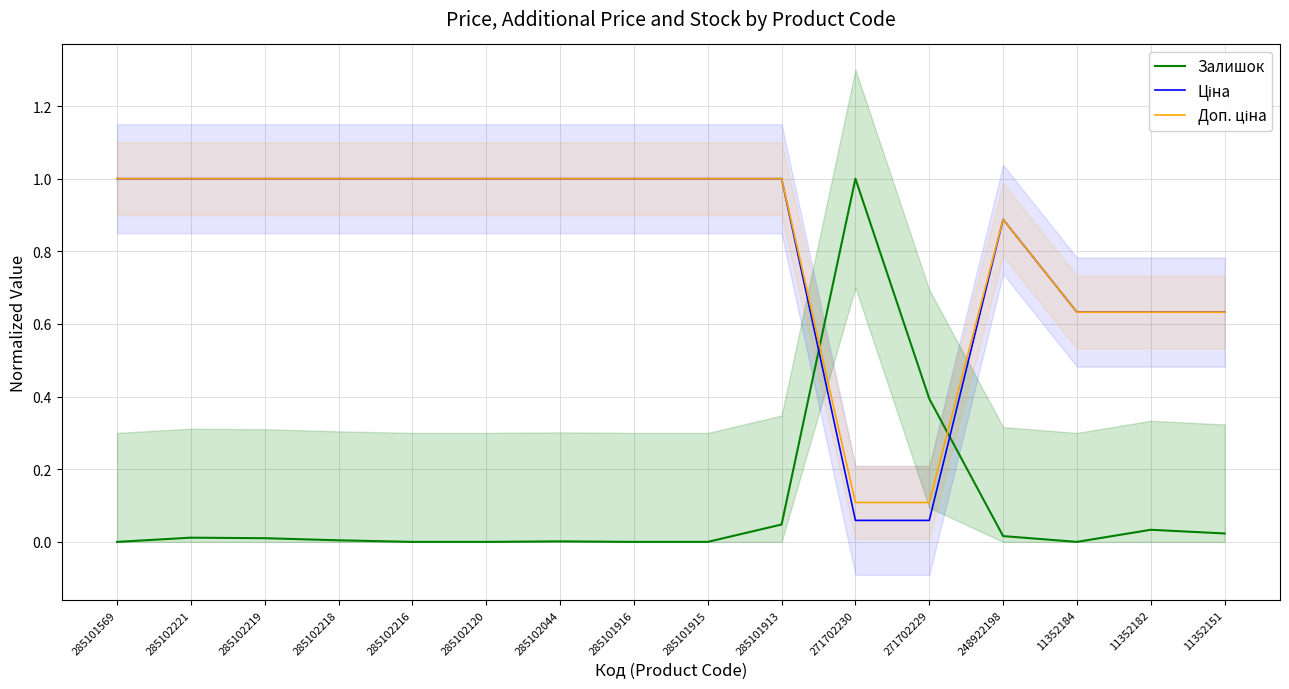

Rank the categories by Ціна value from lowest to highest.

271702230, 271702229, 11352184, 11352182, 11352151, 248922198, 285101569, 285102221, 285102219, 285102218, 285102216, 285102120, 285102044, 285101916, 285101915, 285101913